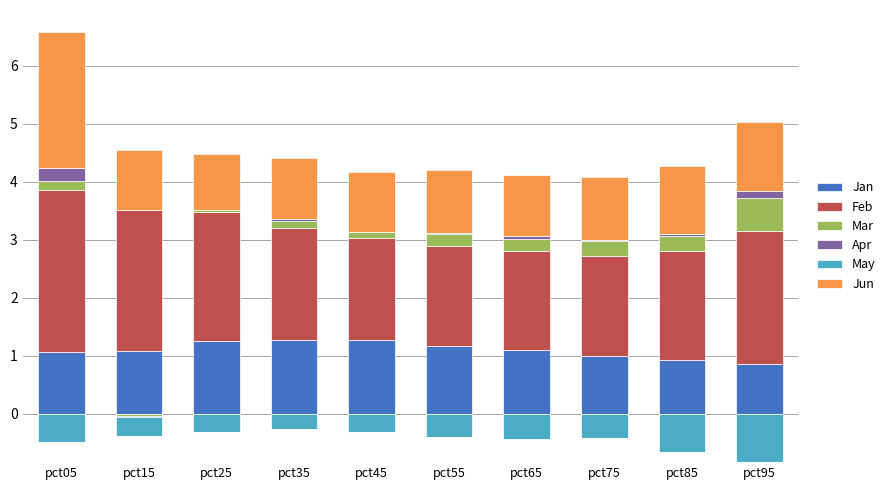

Which category has the highest value across all series?

pct05